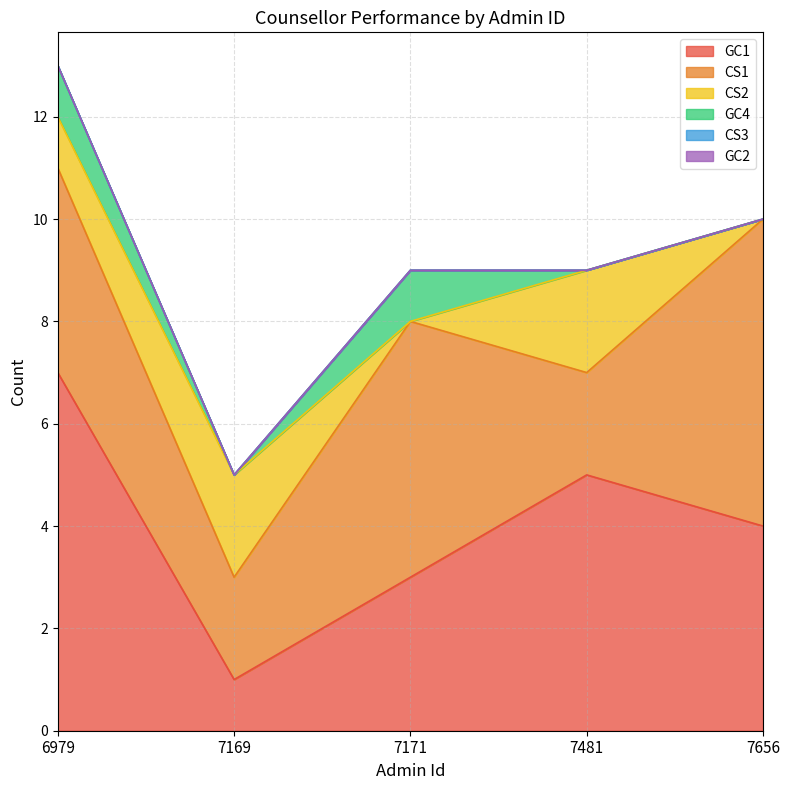

What is the approximate value of GC1 at 7481?

5